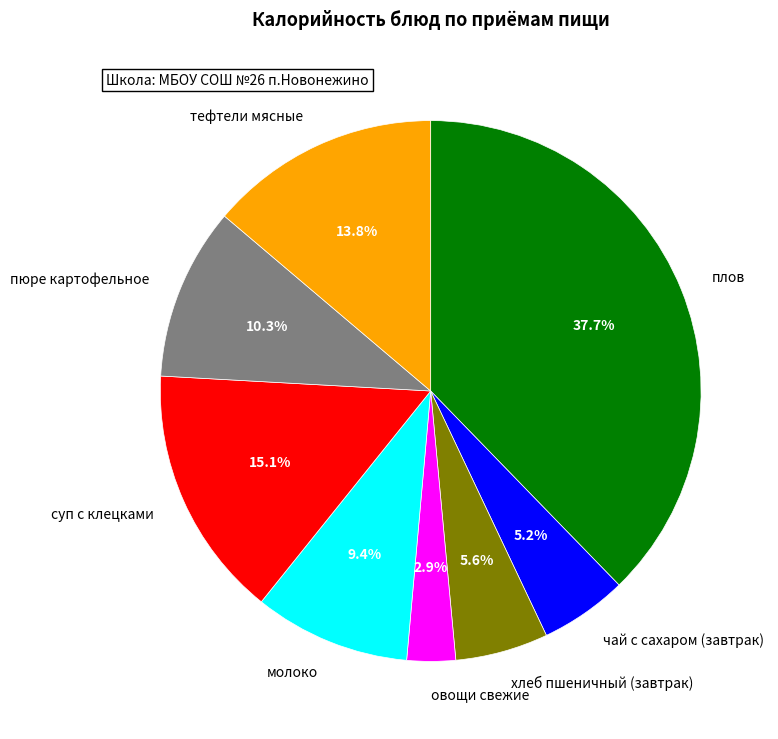

Which category has the biggest portion of the pie?

плов